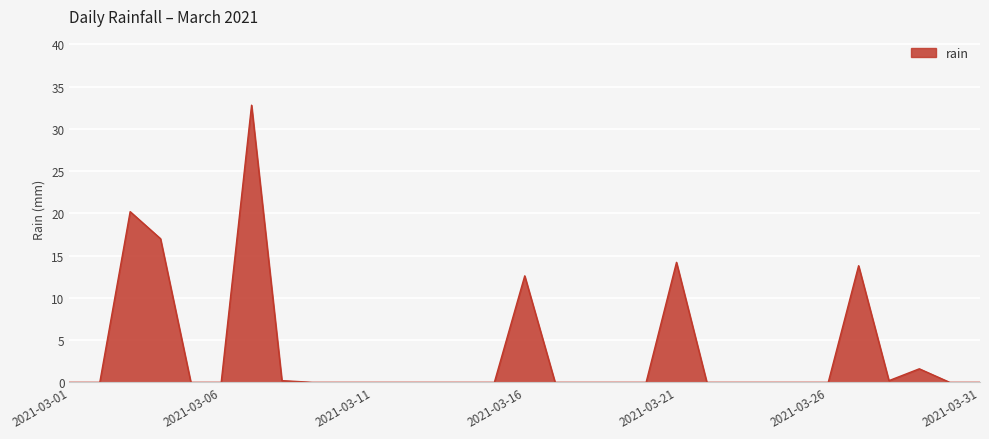

What is the difference between the maximum and minimum values?

32.8